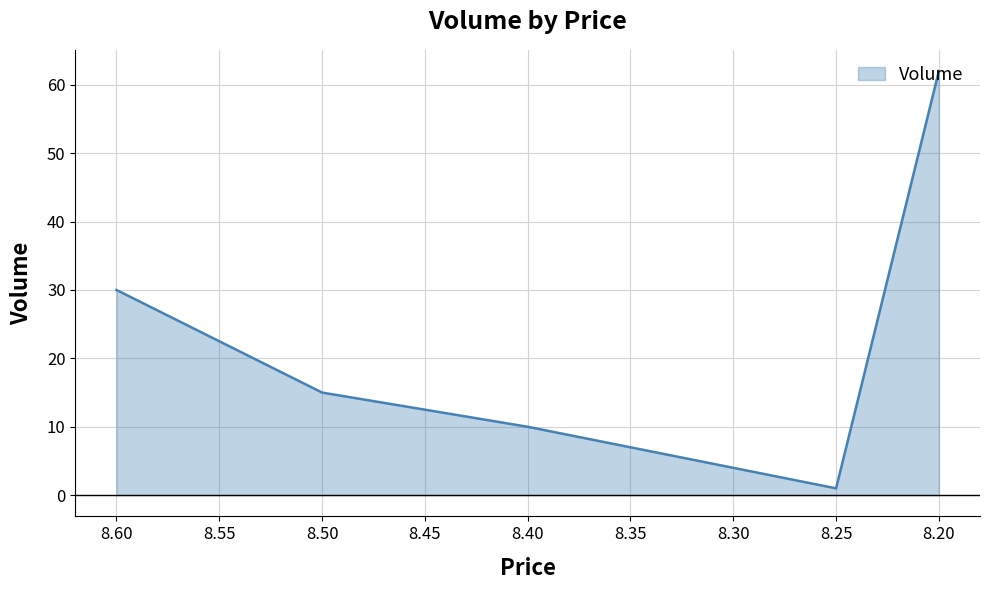

What is the difference between the values at 8.5 and 8.4?

5